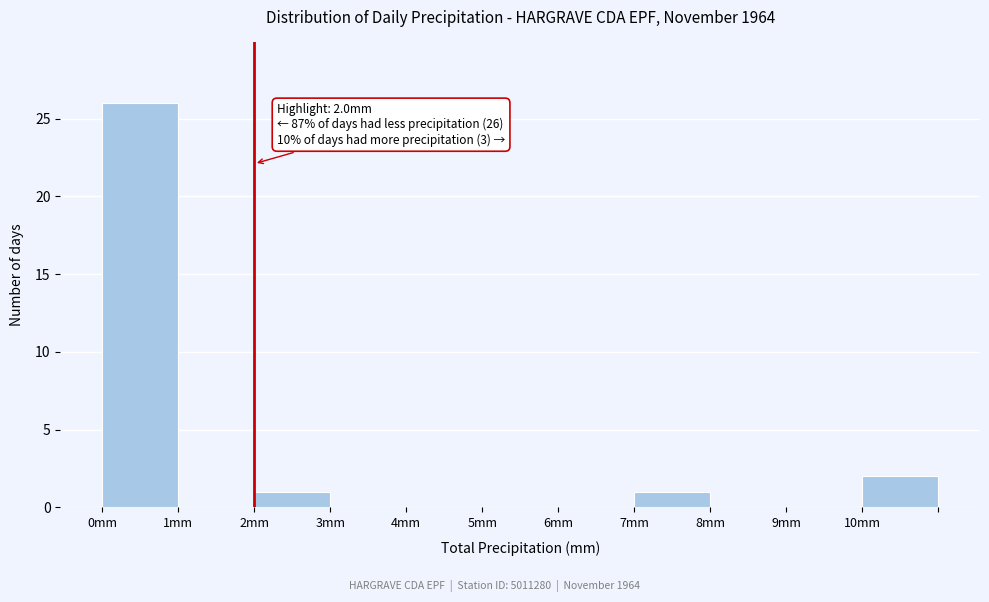

Which range on the x-axis has the tallest bar?

0 to 1